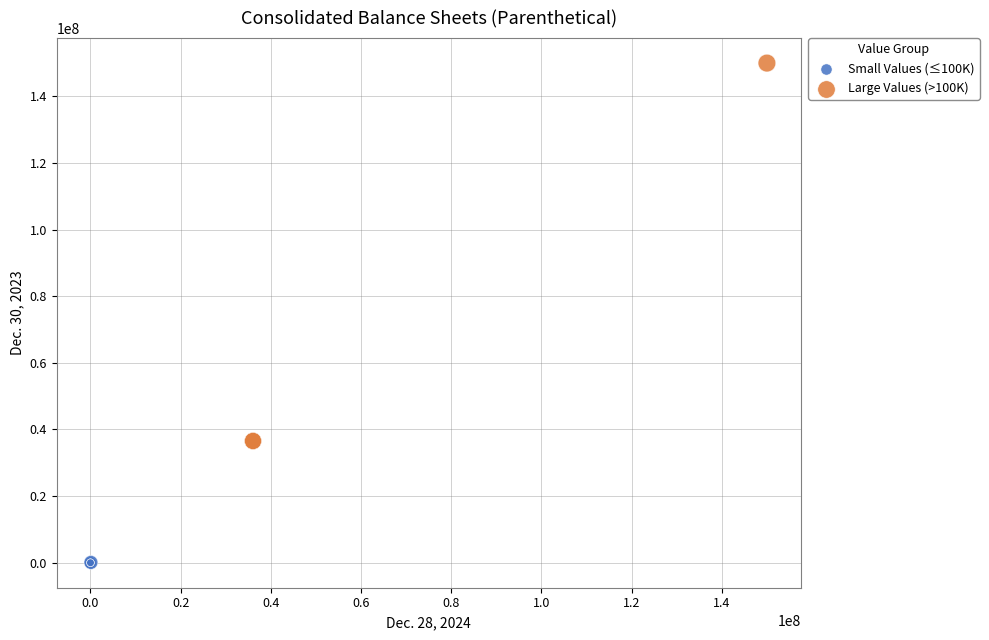

Which series reaches the minimum Y coordinate?

Small Values (≤100K)